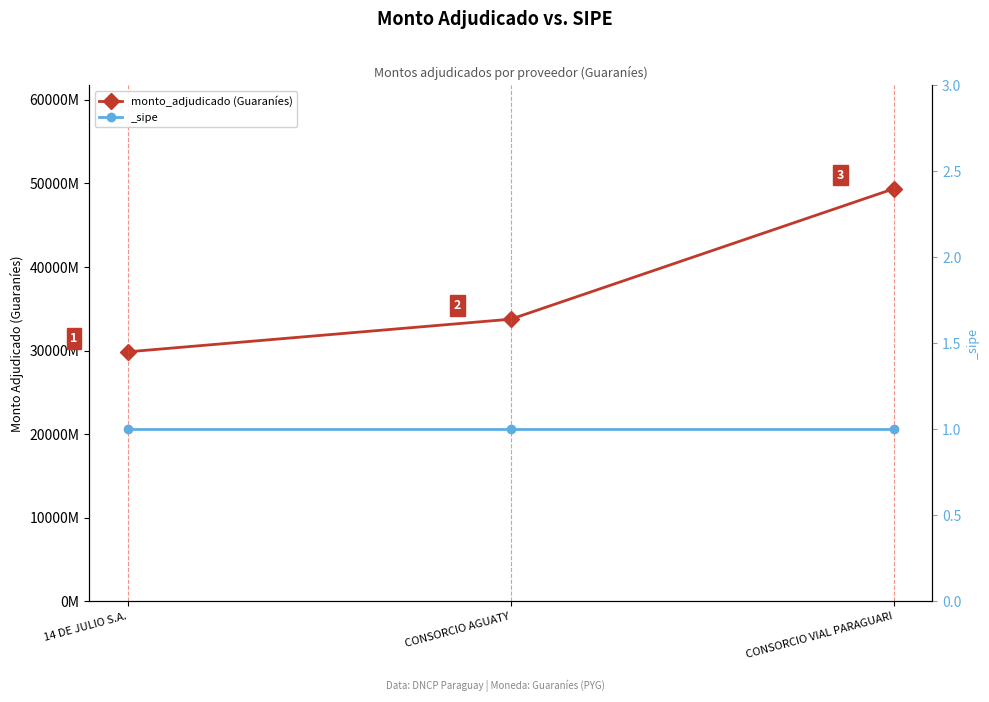

Reading right to left, list all the values displayed in this chart.

49369973610	33761100962	29854469539